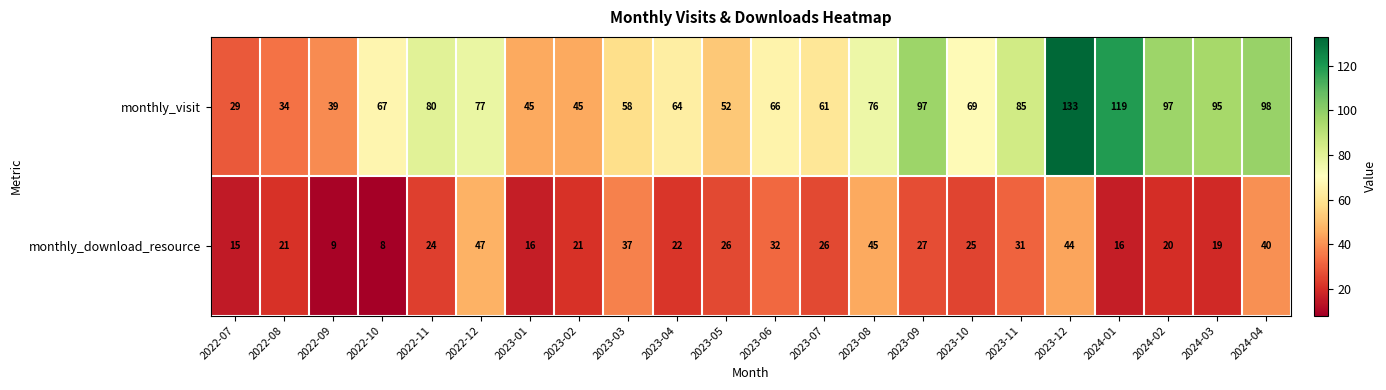

List the series in order of their peak value, lowest first.

monthly_download_resource, monthly_visit